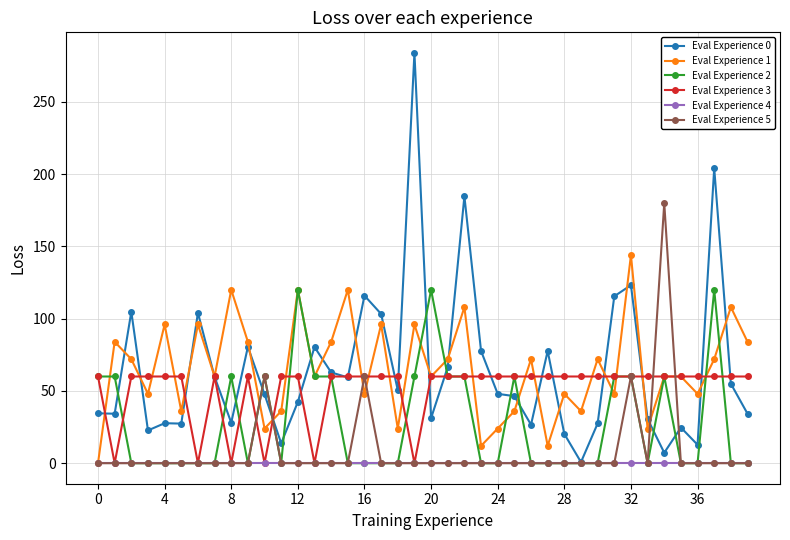

What is the value of the Eval Experience 3 point at the 27th from the left?

60.0